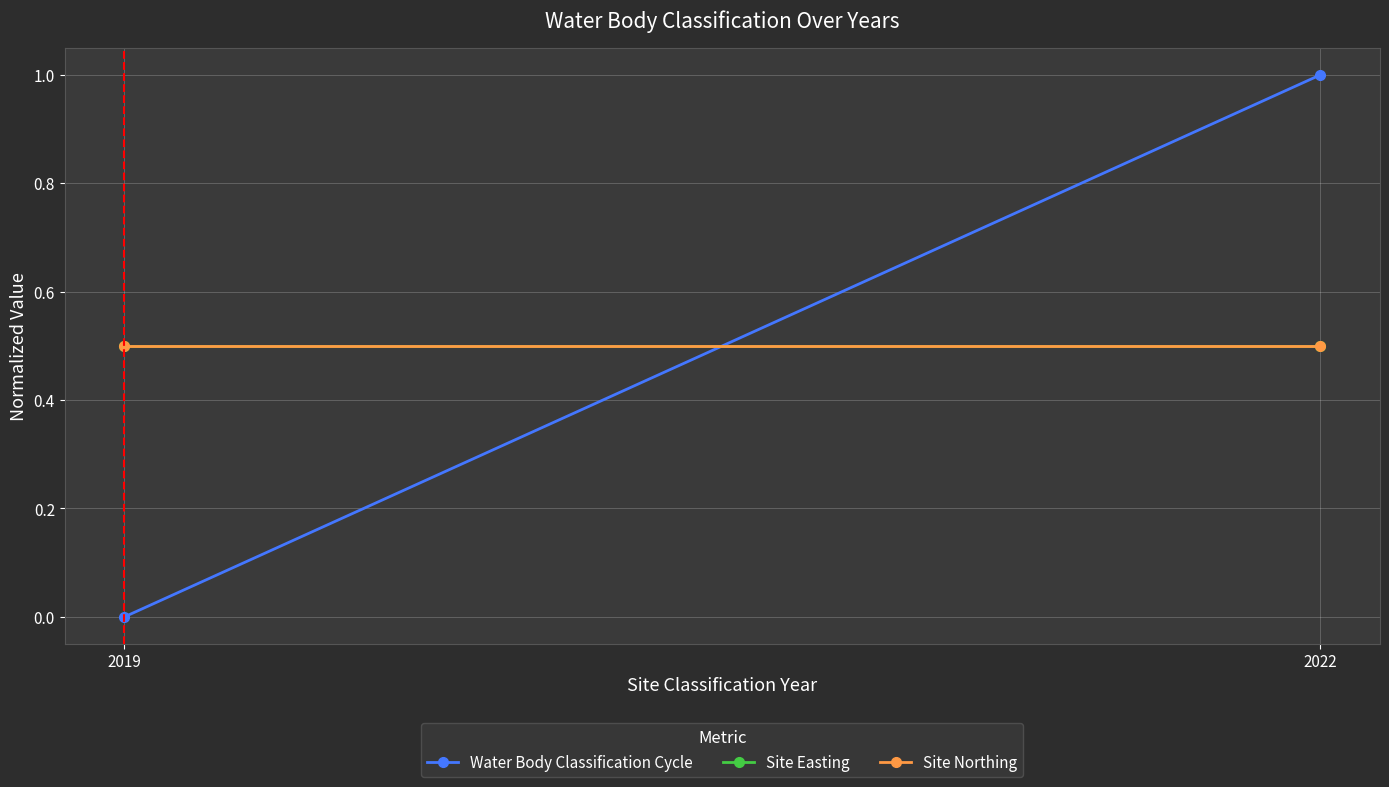

True or false: Site Easting has a value of 0.5 at 2022.

True